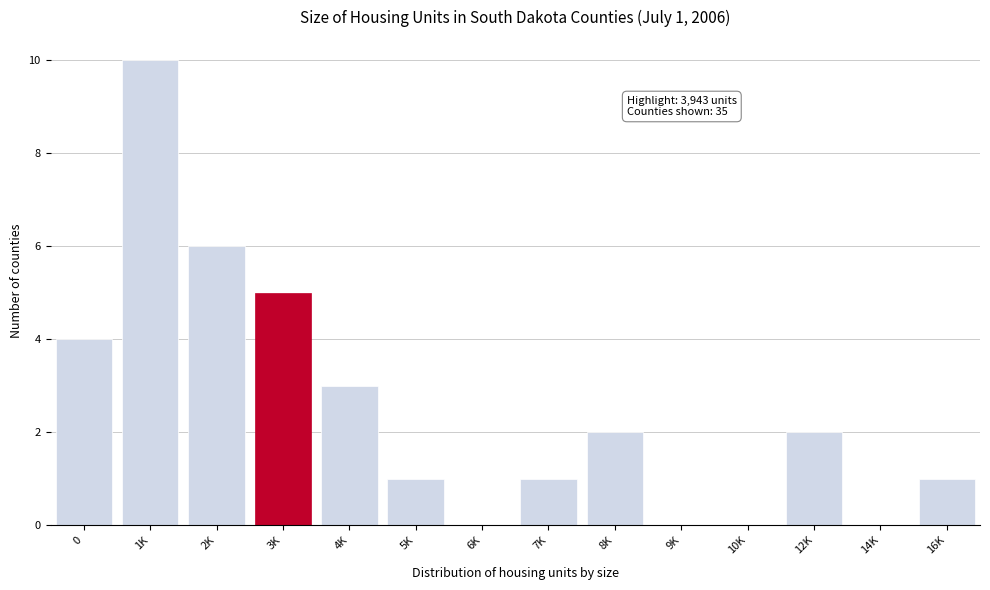

Reading left to right, list all the values displayed in this chart.

0=4	1K=10	2K=6	3K=5	4K=3	5K=1	6K=0	7K=1	8K=2	9K=0	10K=0	12K=2	14K=0	16K=1